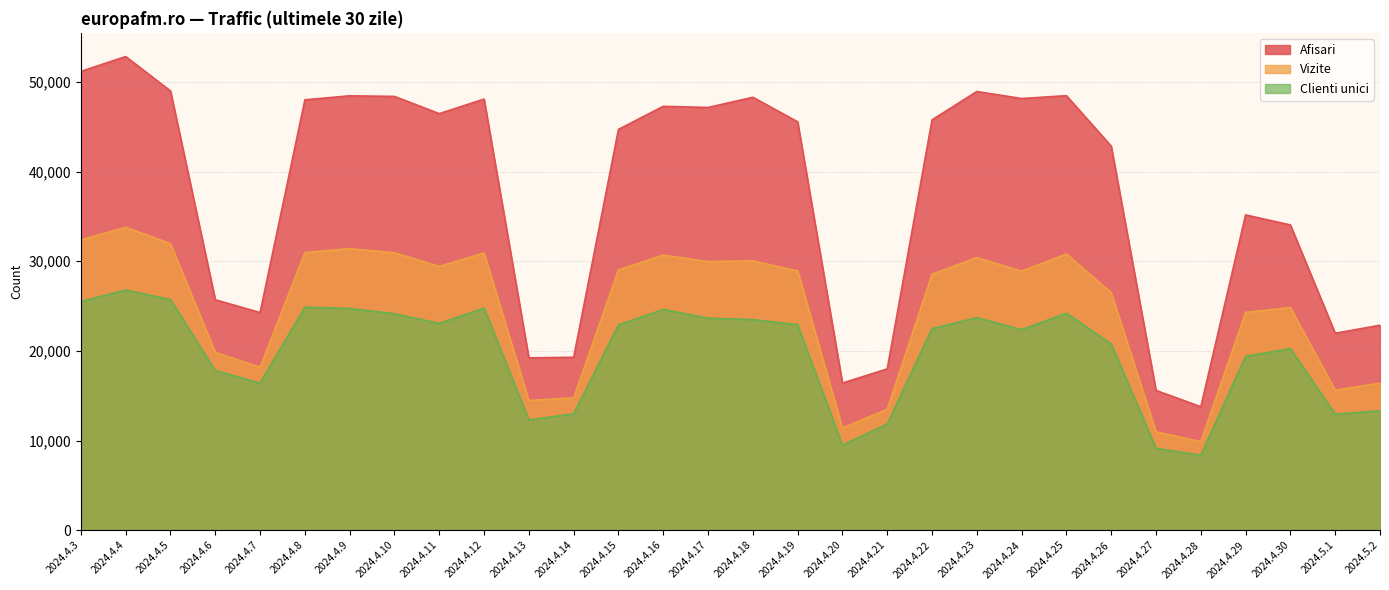

True or false: Afisari and Clienti unici intersect in this chart.

False